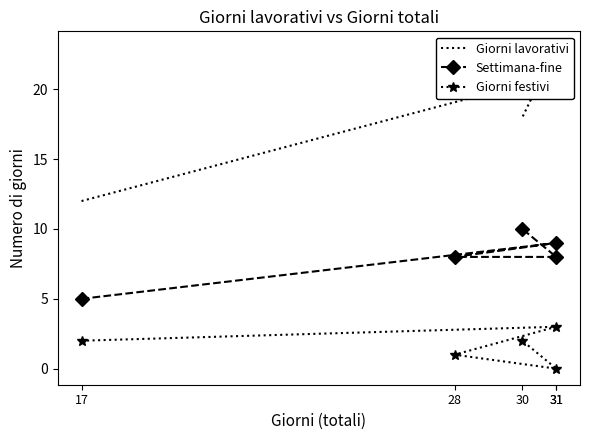

How many data points does each series have?

5